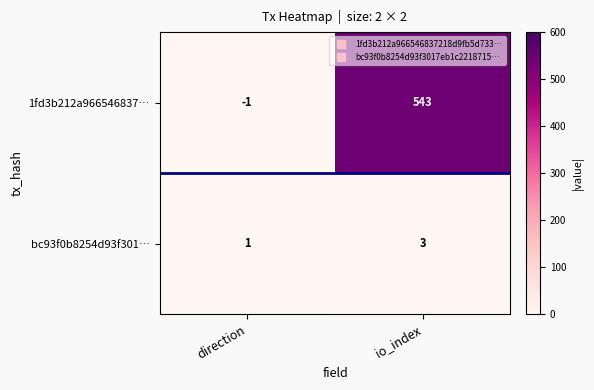

Is it true that 1fd3b212a966546837… equals 268 at io_index?

False